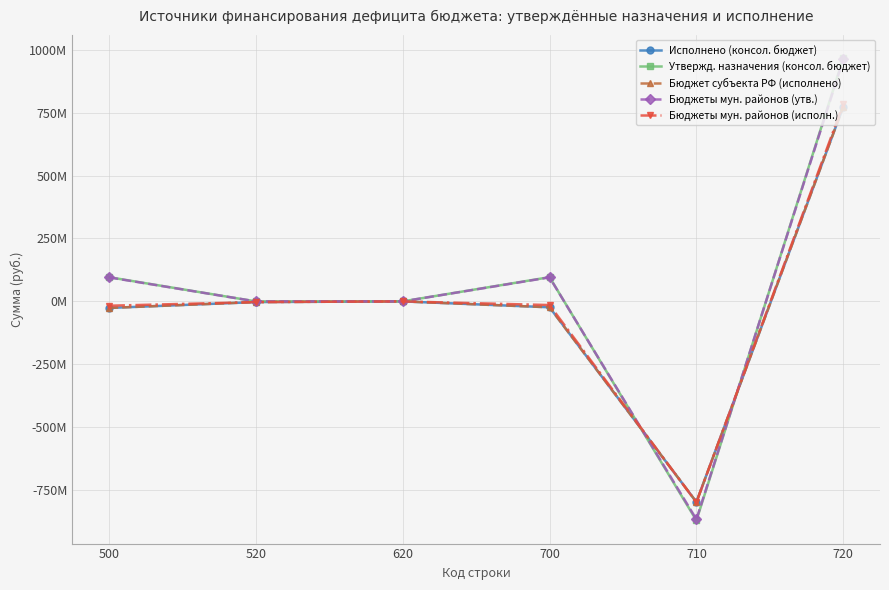

Is this an area chart (filled region under the line)?

No